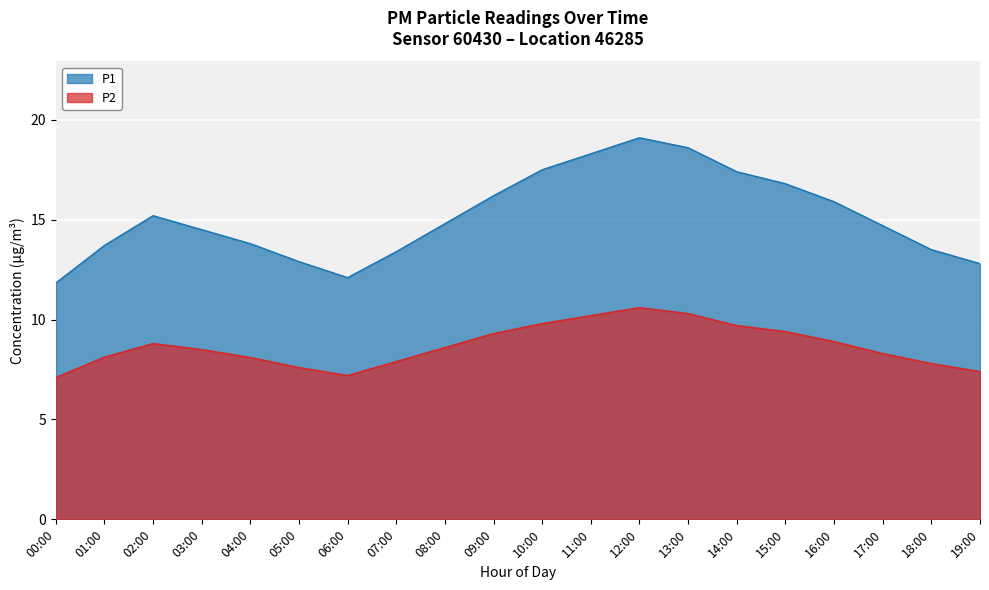

Does the chart display data point markers on the line(s)?

No